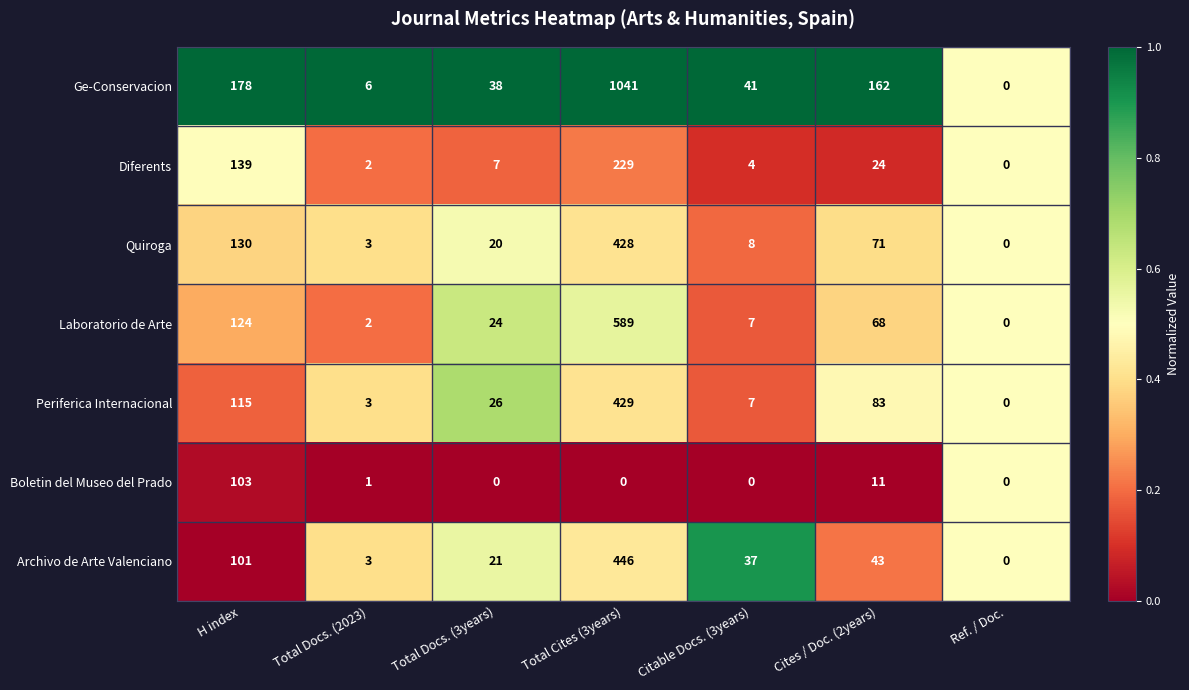

What is the total value across all series at Ref. / Doc.?

0